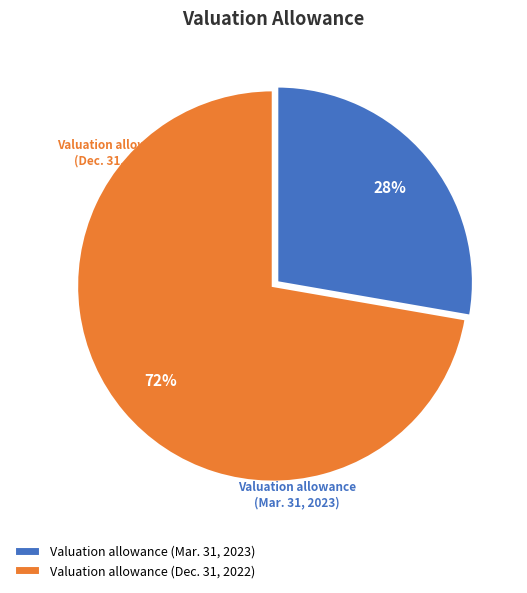

Count the number of slices in the pie.

2